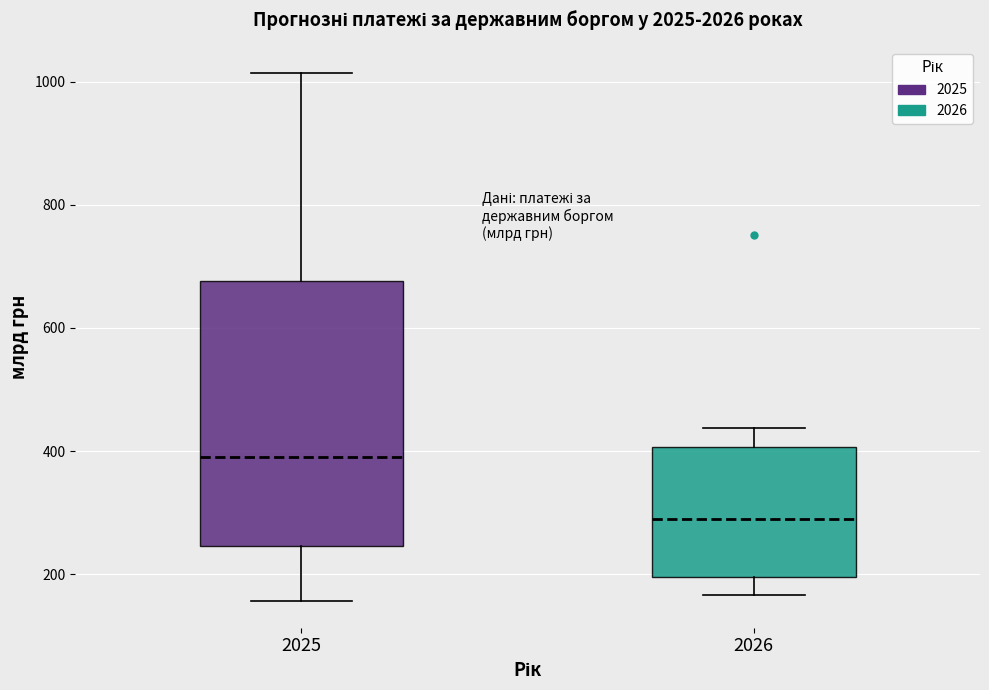

Reading left to right, read every box against the y-axis: the position of its median line, the range the box covers, and the ends of its whiskers. The values are not printed on the chart, so give them approximately, as read against the axis.

2025: median 380, box 240 to 680, whiskers 160 to 1020
2026: median 280, box 200 to 400, whiskers 160 to 440